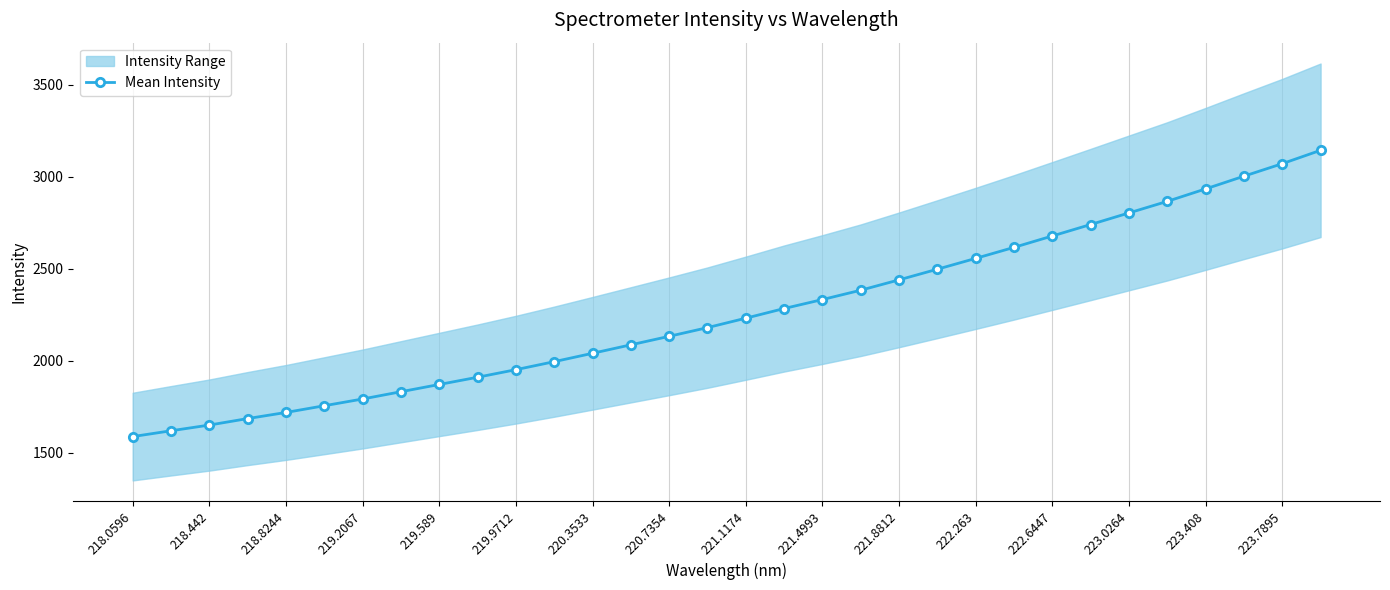

Does the chart display data point markers on the line(s)?

Yes